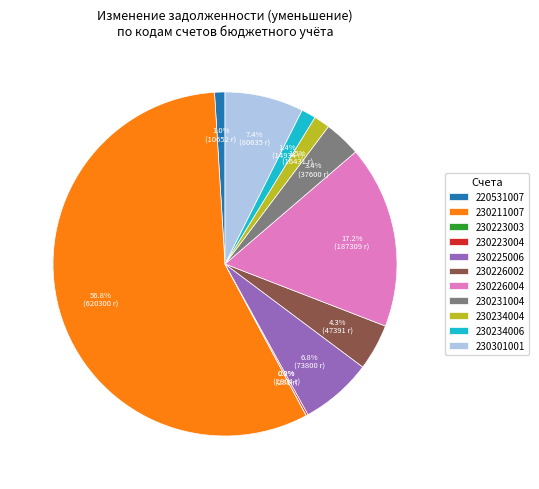

Which slice is the largest?

230211007